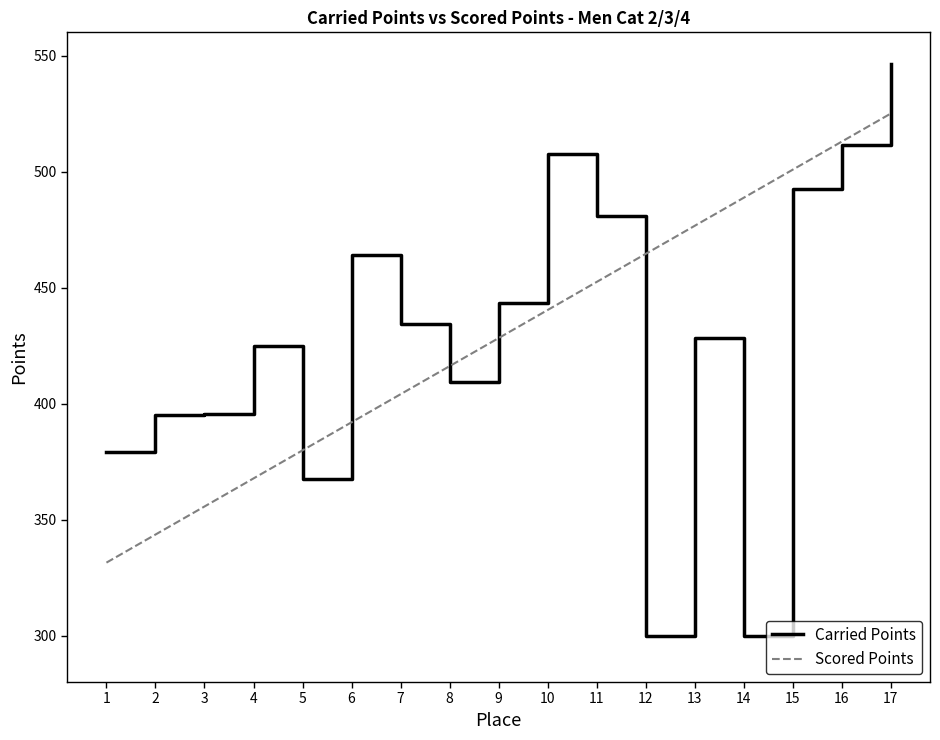

What is the spread (max minus min) of values at 9?

15.2